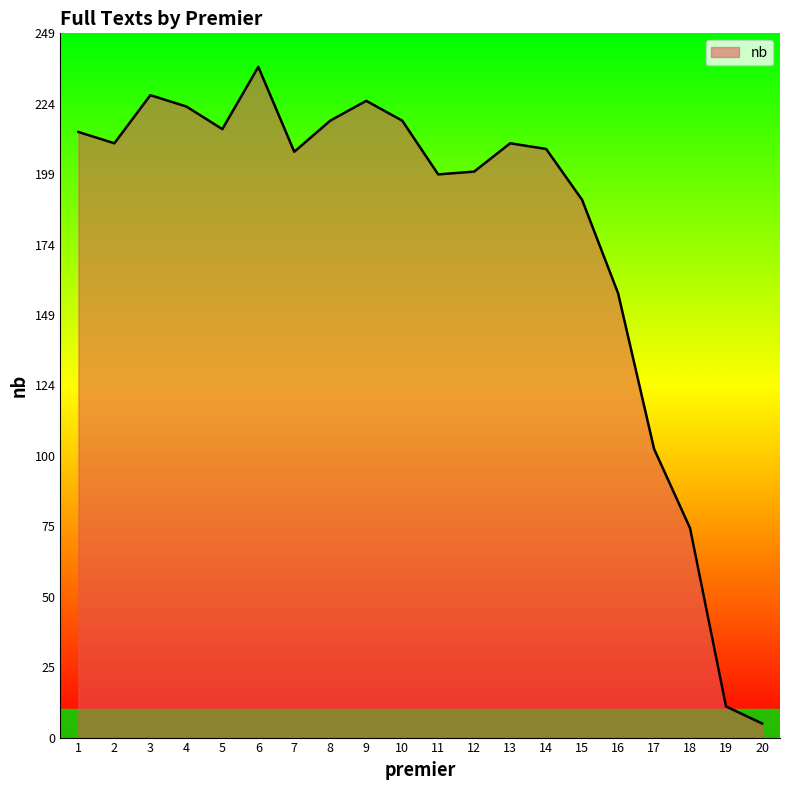

Where is the data nearest to the value 121?

17